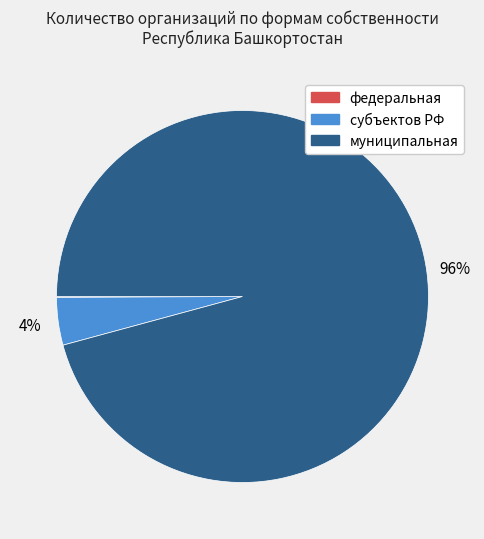

What is the largest slice in the pie chart?

муниципальная